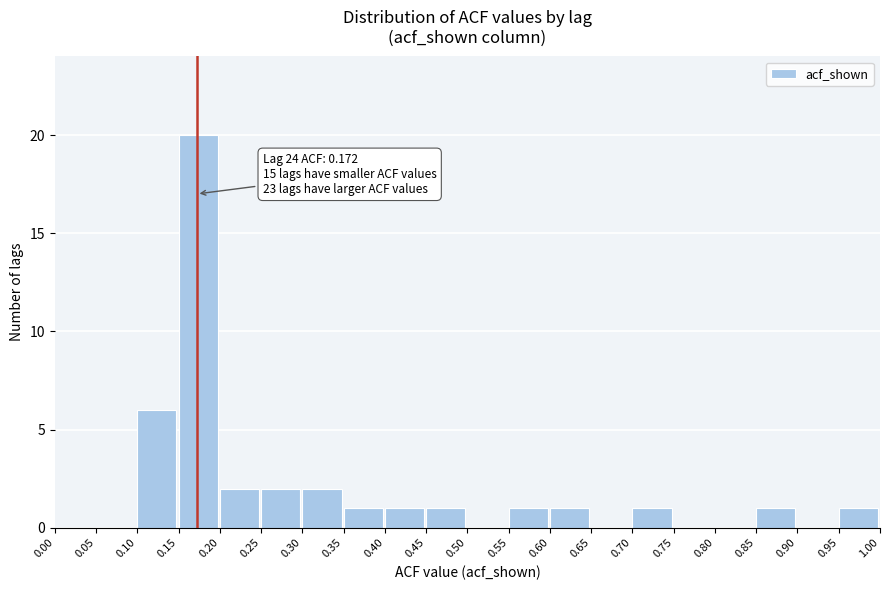

Which range on the x-axis has the tallest bar?

0.15 to 0.20